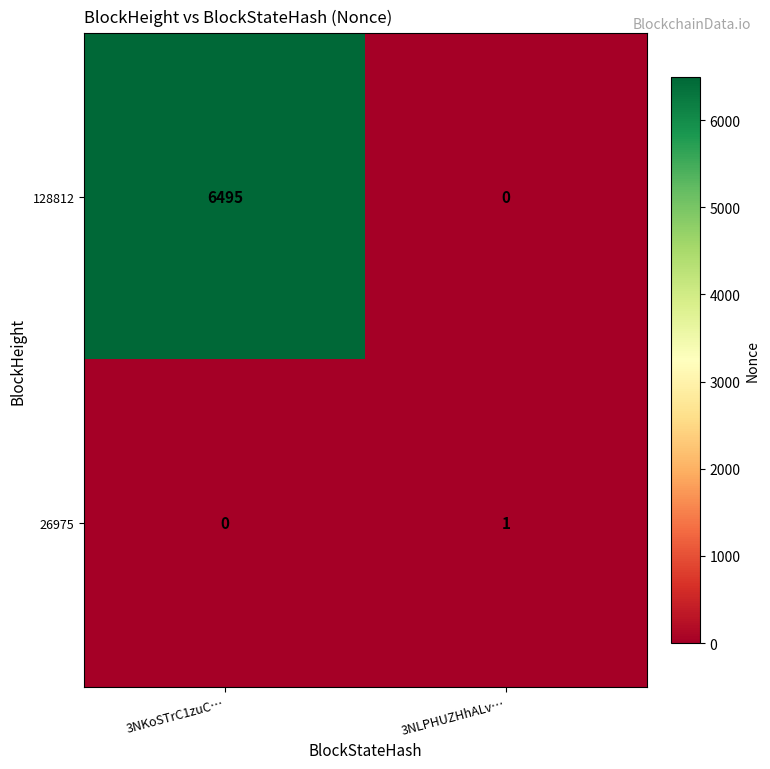

What is the difference between the maximum and minimum values in the 128812 series?

6495